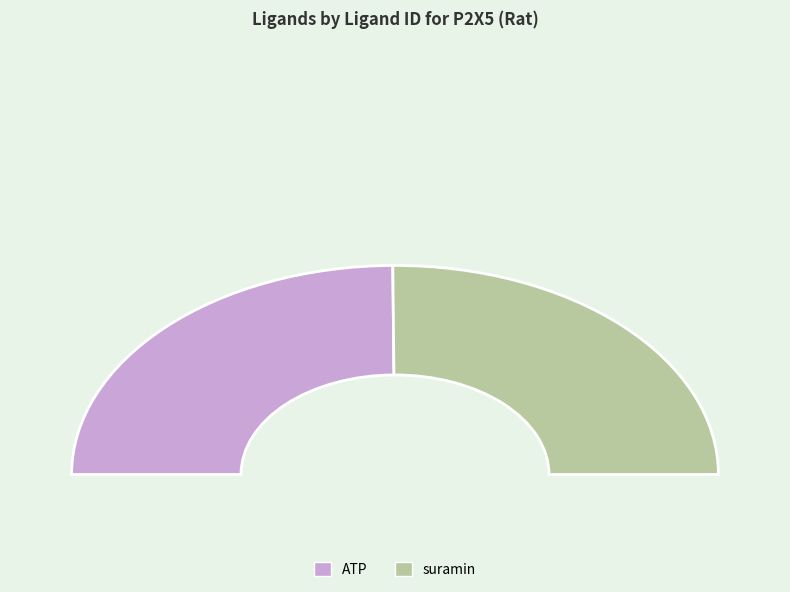

To the nearest percent, what is the average slice percentage?

50%